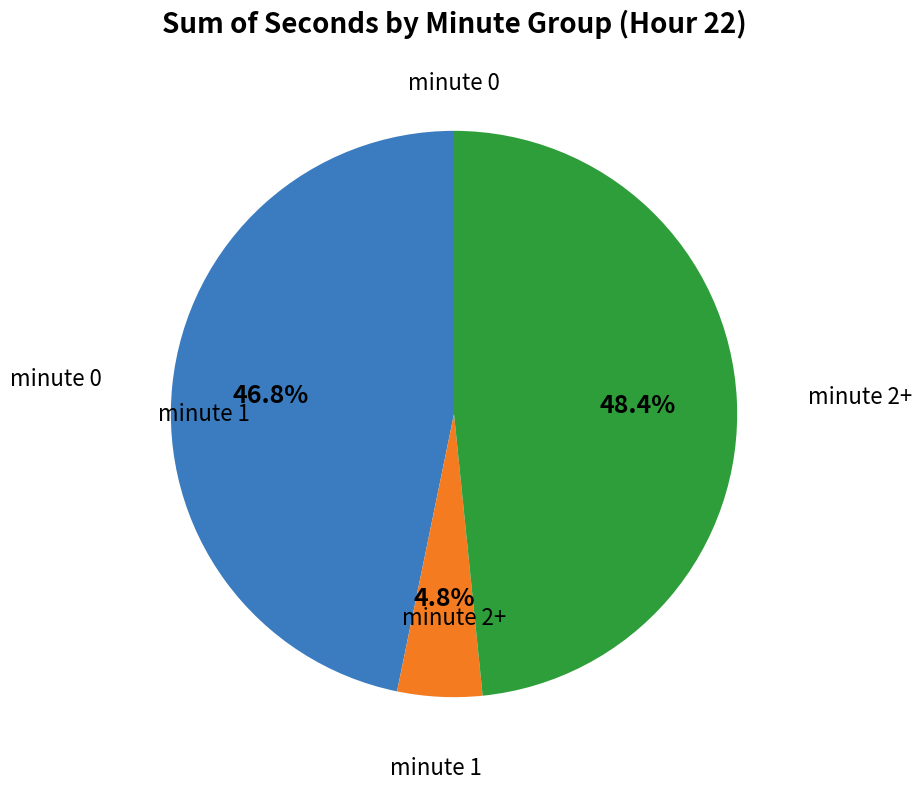

How many slices are in this pie chart?

3